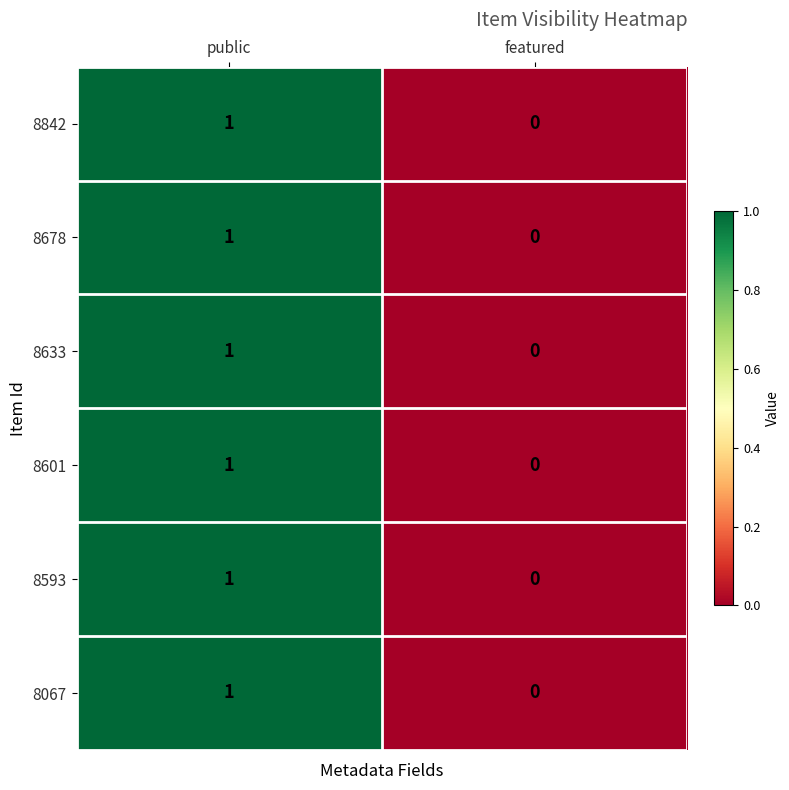

The 8842 series shows 0 at featured. True or false?

True